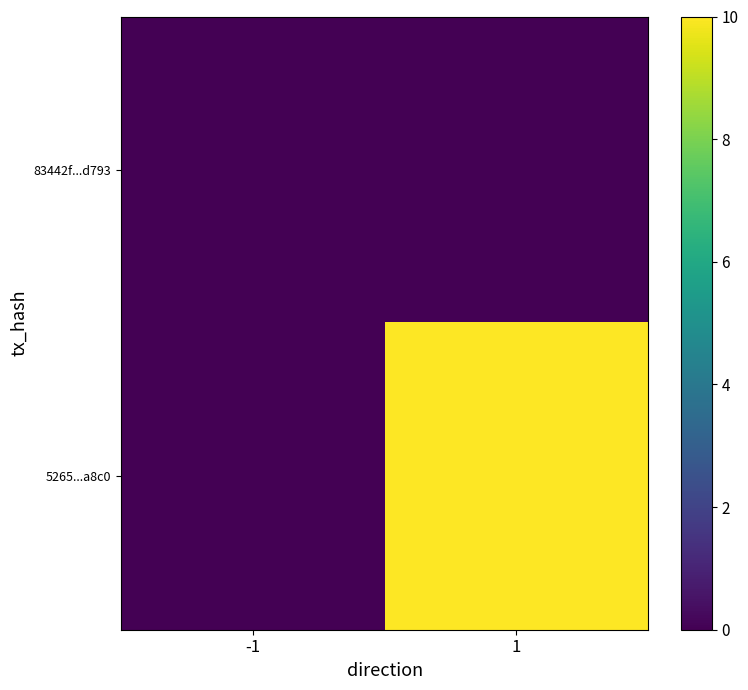

Between 1 and -1, which is larger?

1